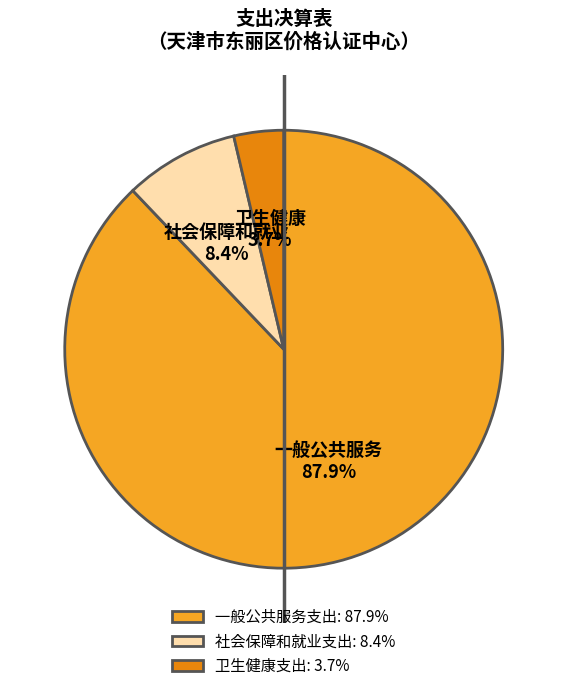

How many segments does this pie chart have?

3